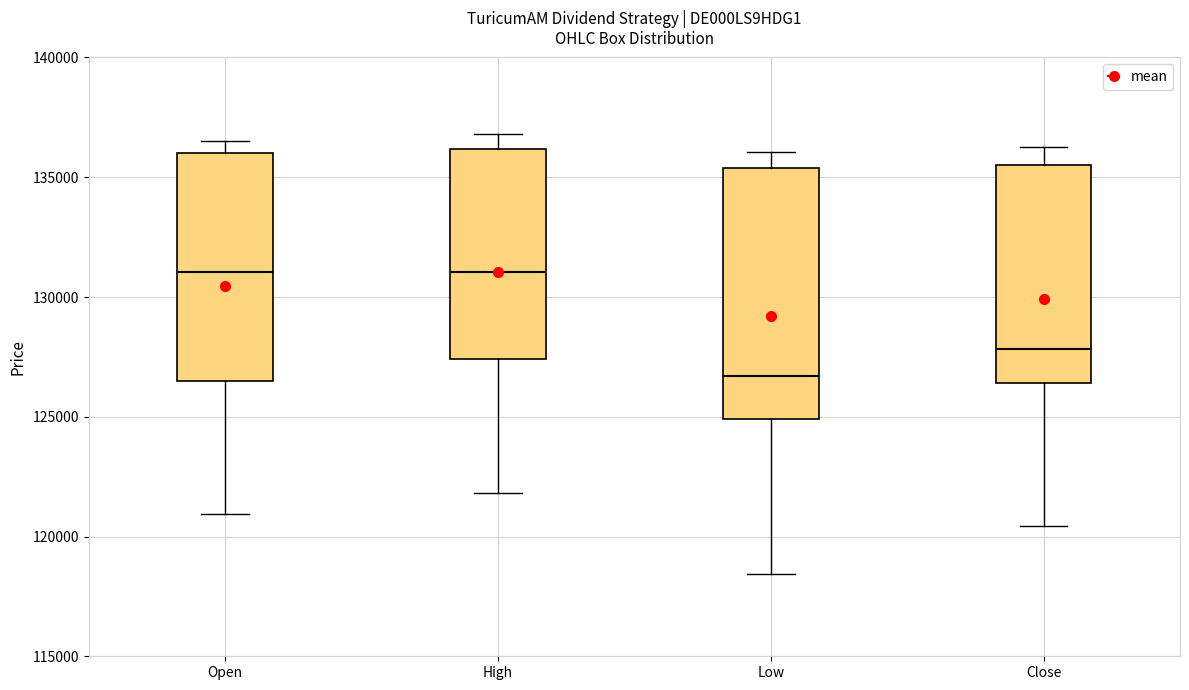

Which box's median line is the lowest?

Low